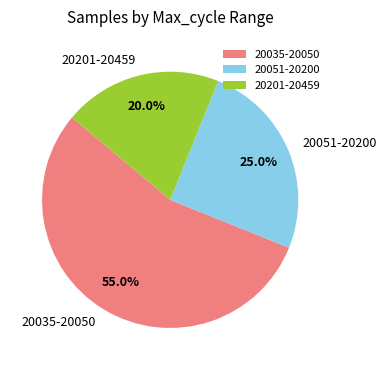

Approximately how many times larger is the value at 20051-20200 compared to 20035-20050?

0.5